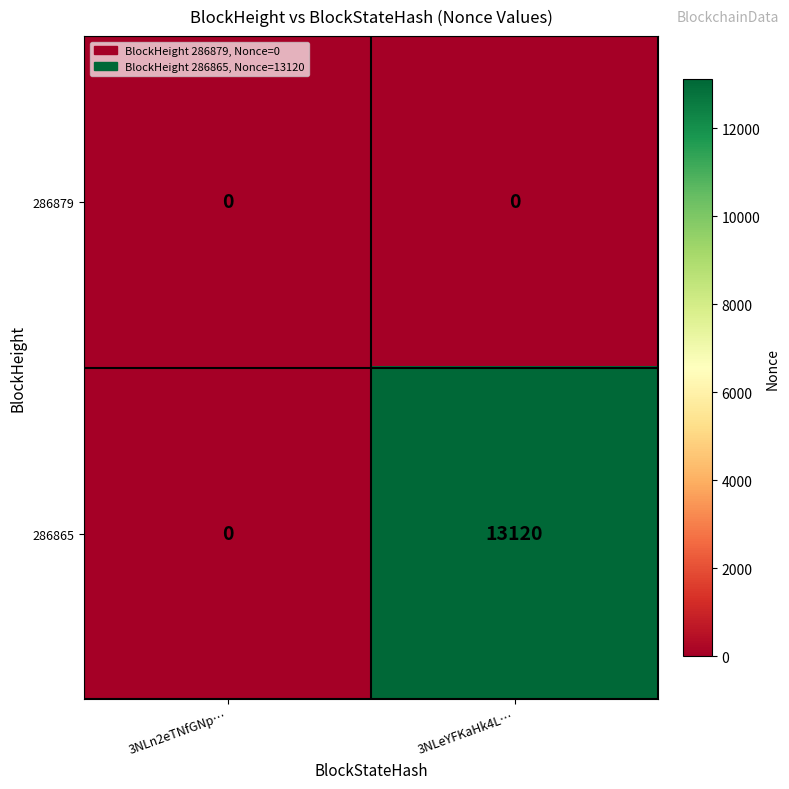

Which series has the widest spread of values?

286865